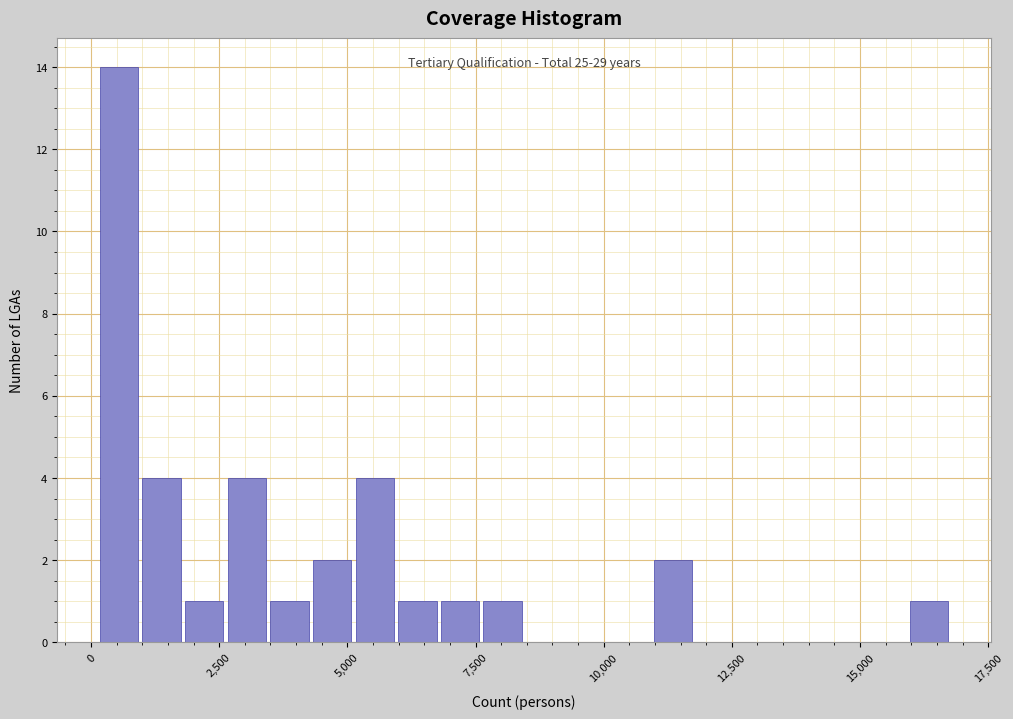

Around what value on the x-axis is the tallest bar? Give the approximate position of its centre, as read against the axis.

500